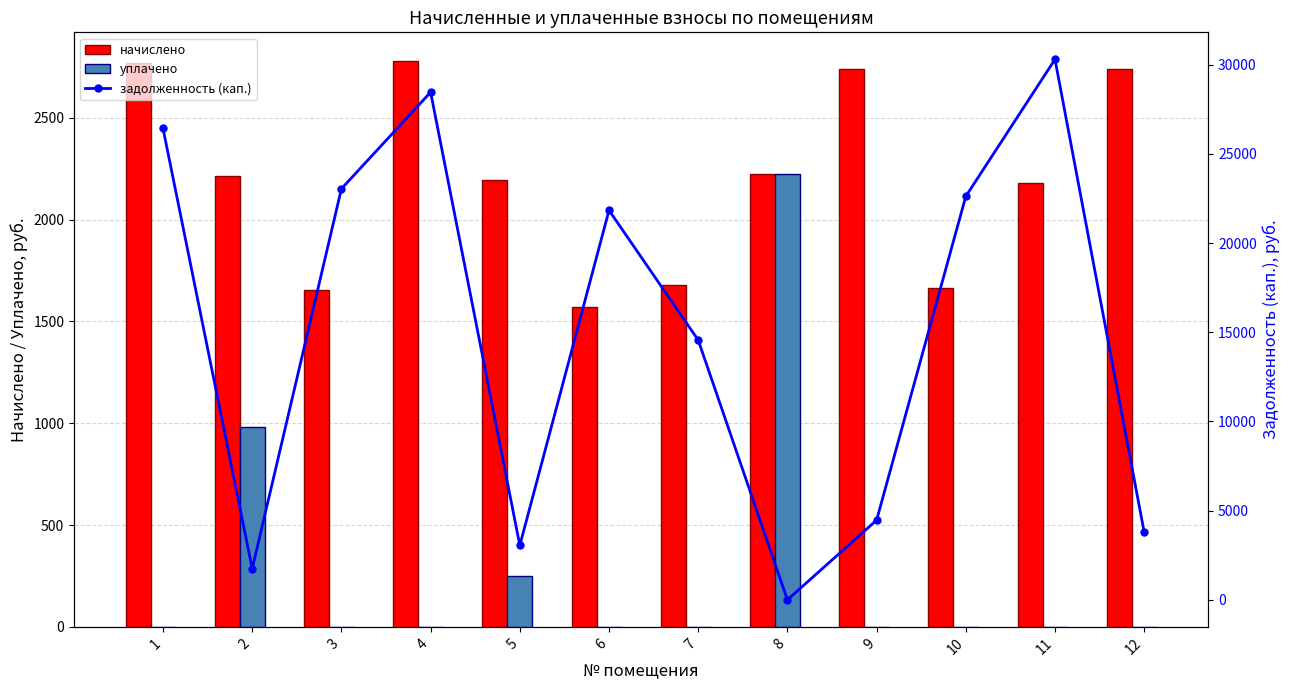

How many values in the задолженность (кап.) series exceed 21831?

6